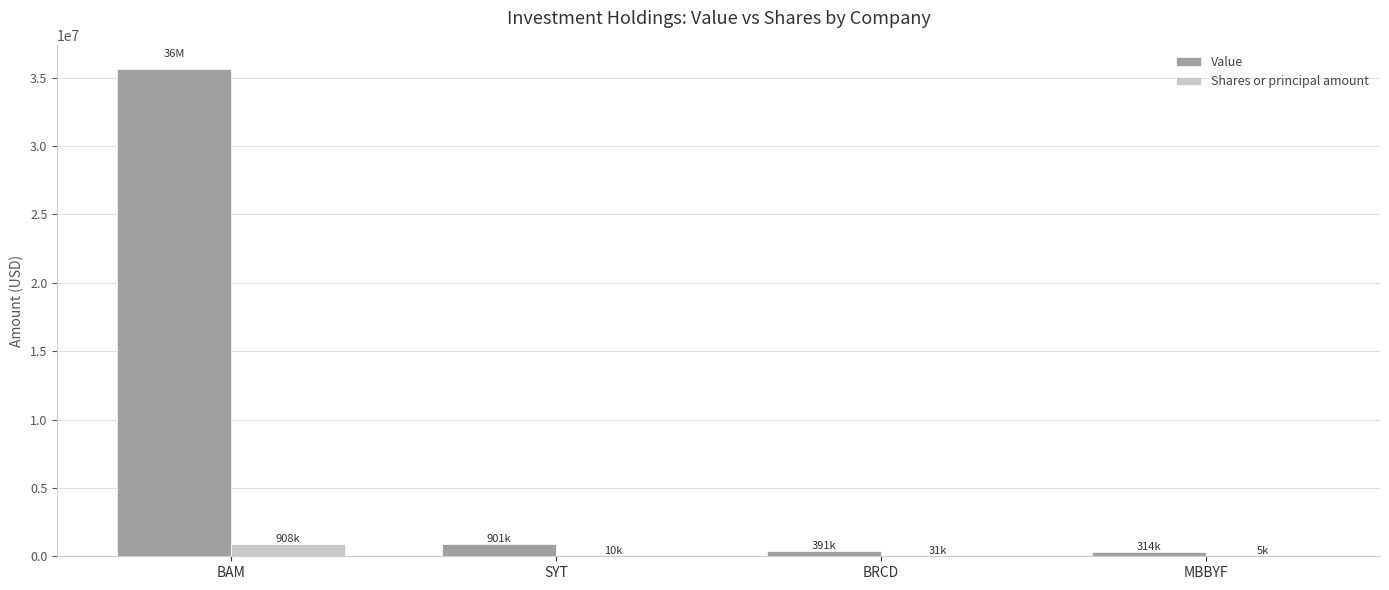

At which category does the chart reach its peak across all series?

BAM